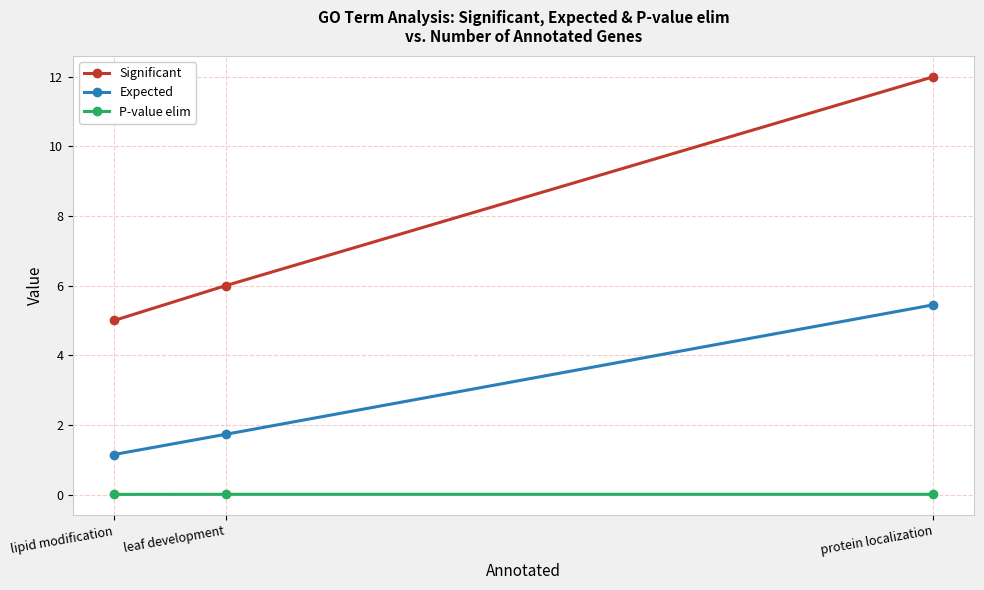

Does the chart display data point markers on the line(s)?

Yes